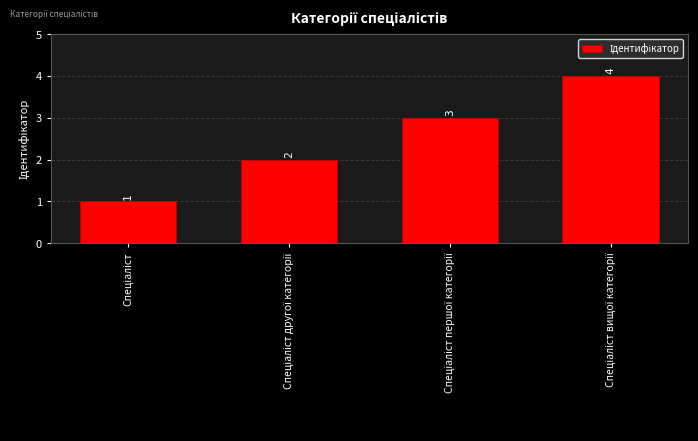

What is the greatest value displayed?

4